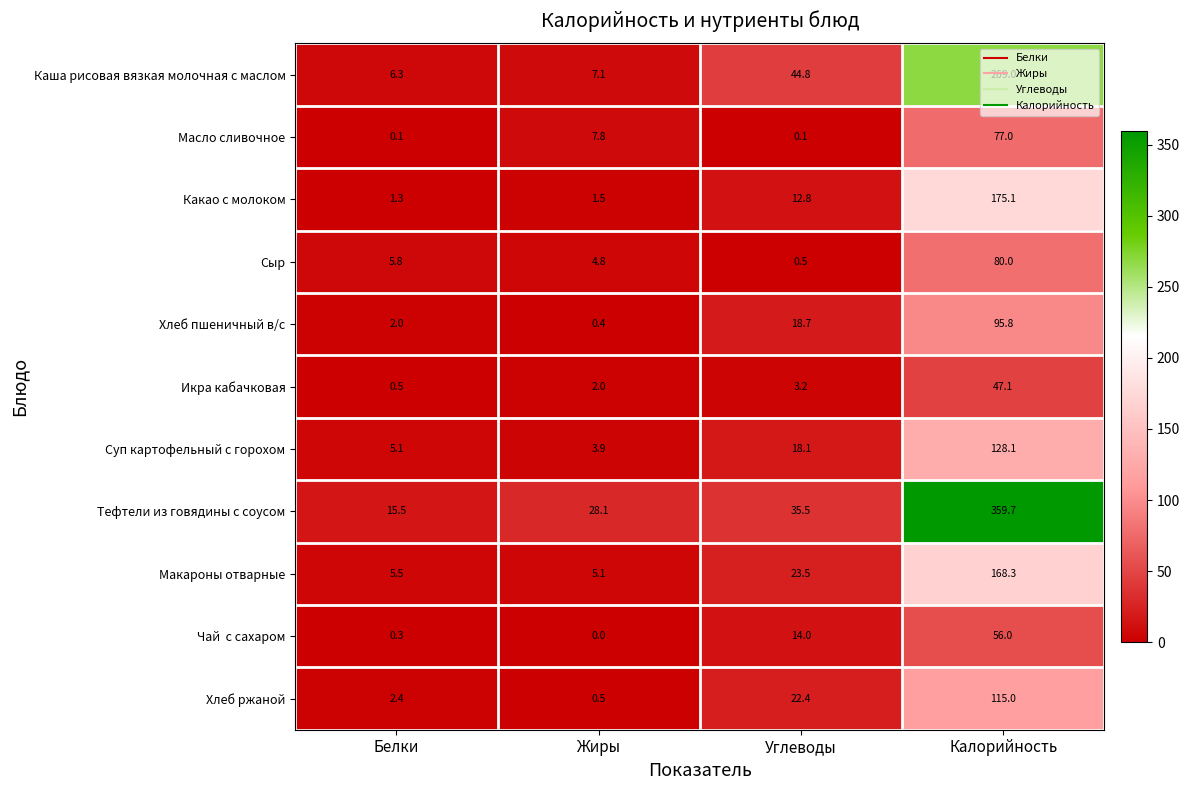

What is the difference between the Каша рисовая вязкая молочная с маслом values at Белки and Углеводы?

38.5